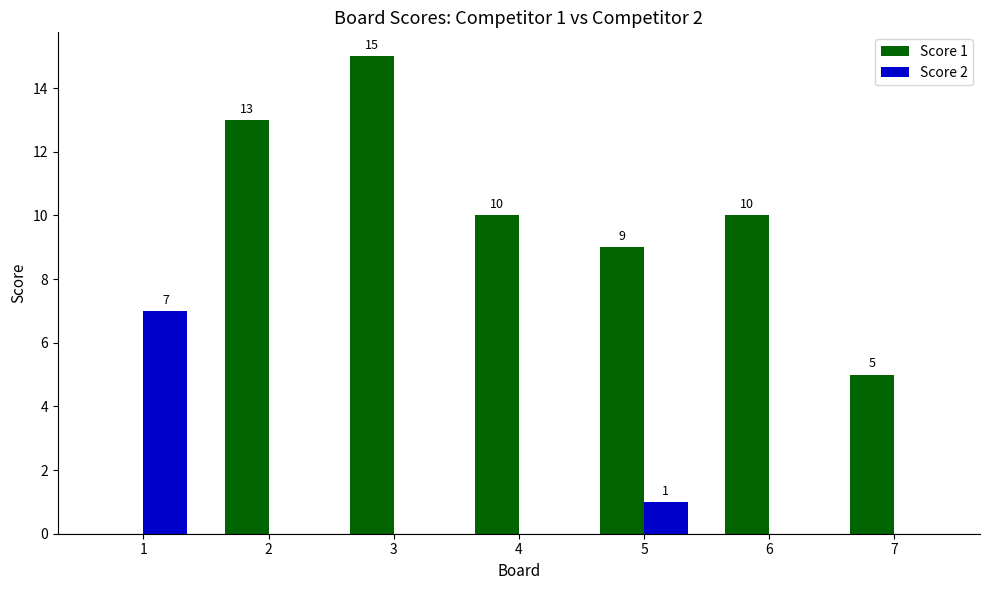

Where does the Score 1 series first go above 10?

2